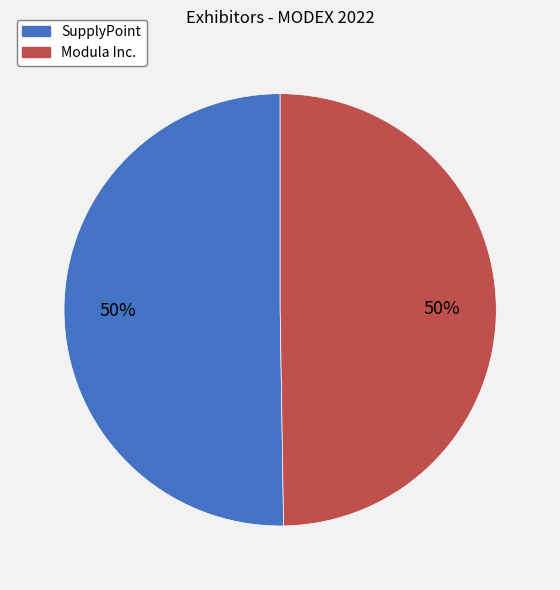

True or false: Modula Inc. accounts for 55% of the total.

False